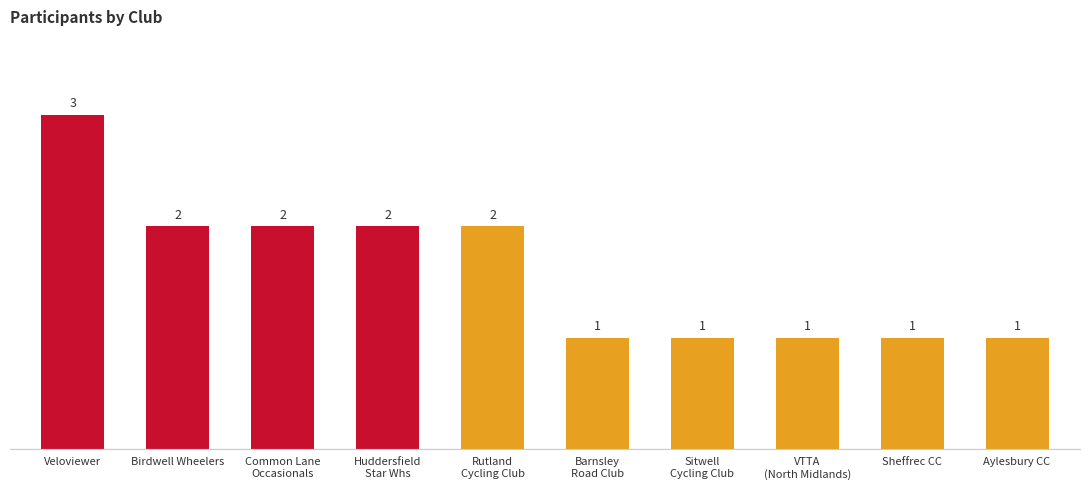

How many values are between 1 and 2?

9